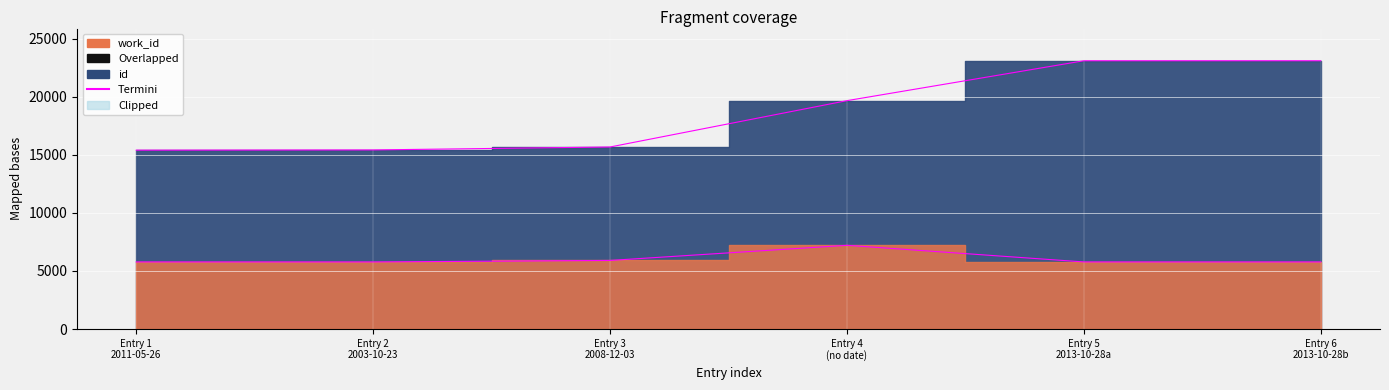

True or false: work_id and id cross at least once.

False